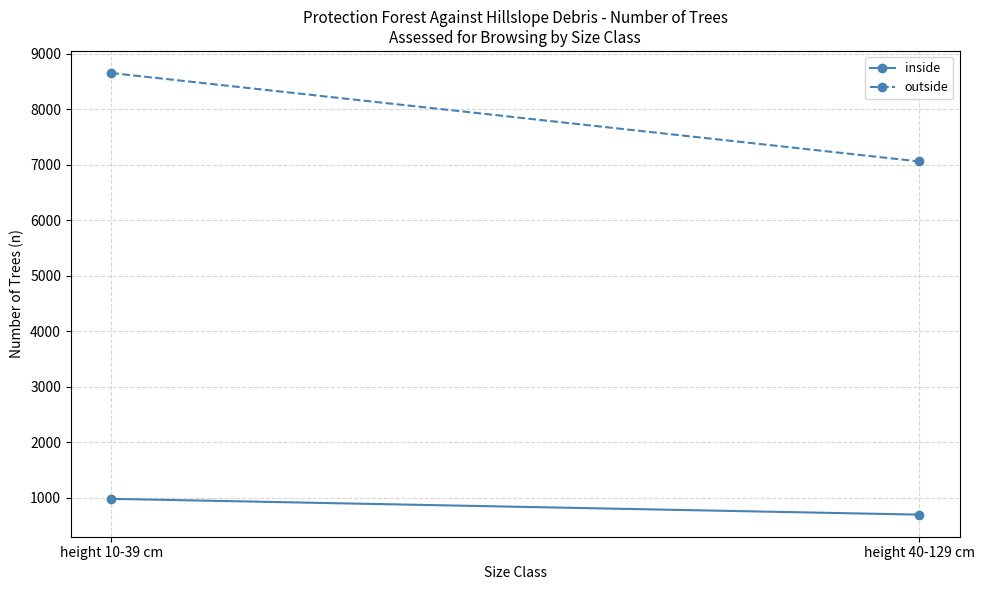

Which series changed the most between height 10-39 cm and height 40-129 cm?

outside